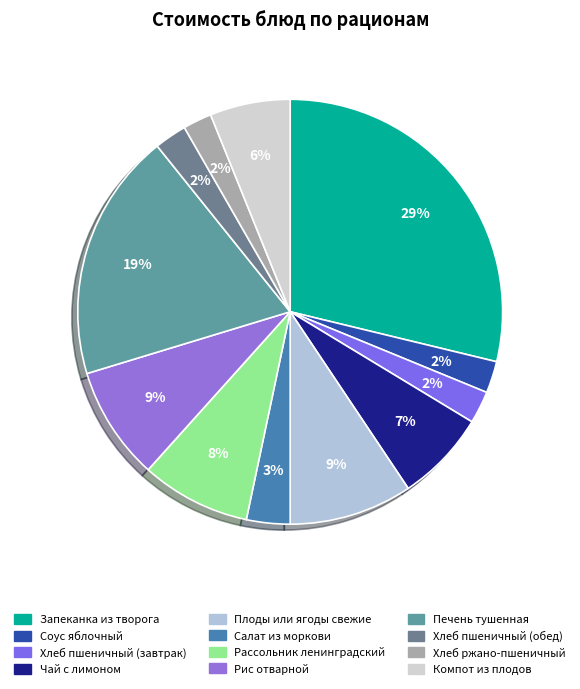

Rank the categories by value from highest to lowest.

Запеканка из творога, Печень тушенная, Плоды или ягоды свежие, Рис отварной, Рассольник ленинградский, Чай с лимоном, Компот из плодов, Салат из моркови, Хлеб пшеничный (завтрак), Хлеб пшеничный (обед), Соус яблочный, Хлеб ржано-пшеничный